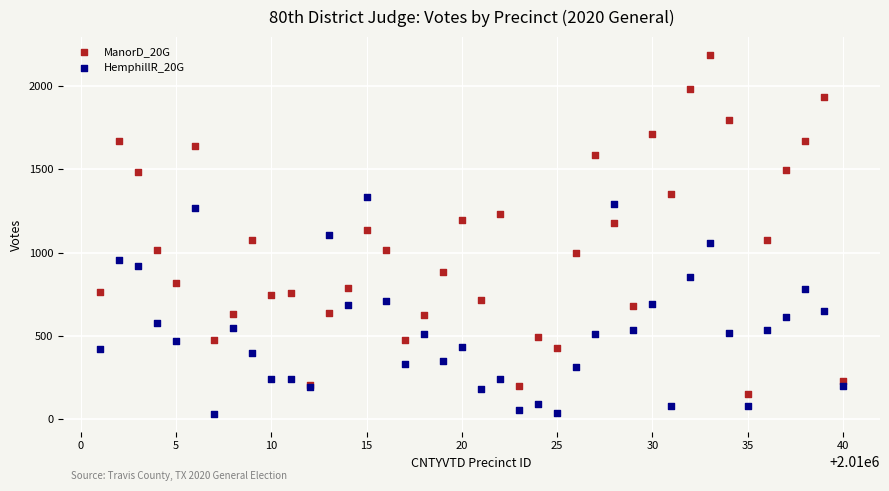

What is the X range (max minus min) for the scatter plot?

39